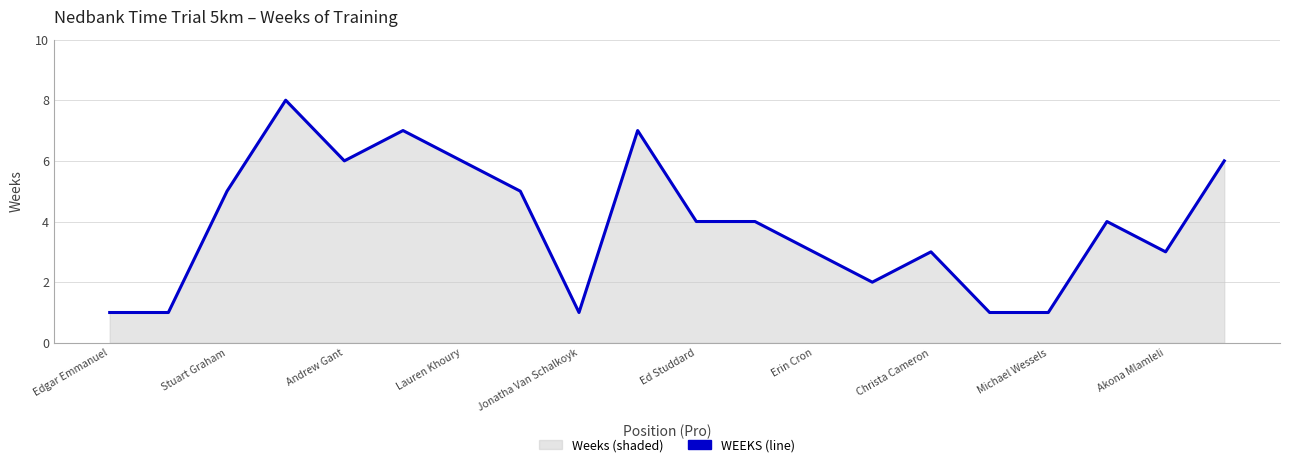

Approximately how many times larger is the value at Michael Wessels compared to Jonatha Van Schalkoyk?

1.0